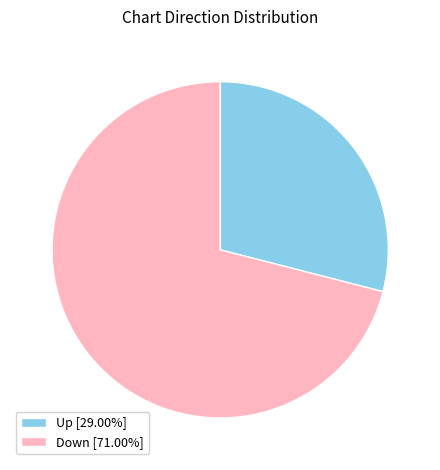

Is there any slice that represents more than half of the pie?

Yes